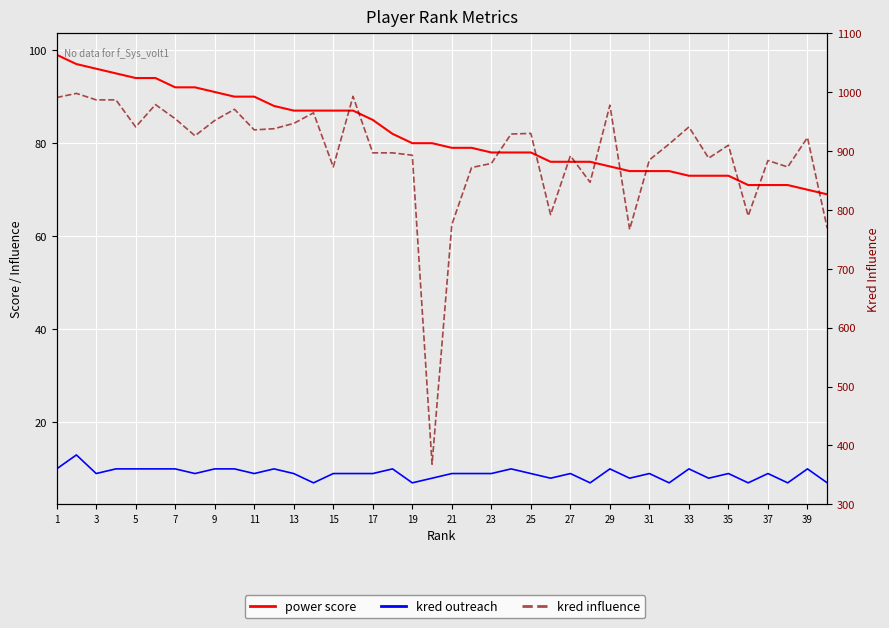

True or false: power score has more than 1 points higher than both neighbors.

False